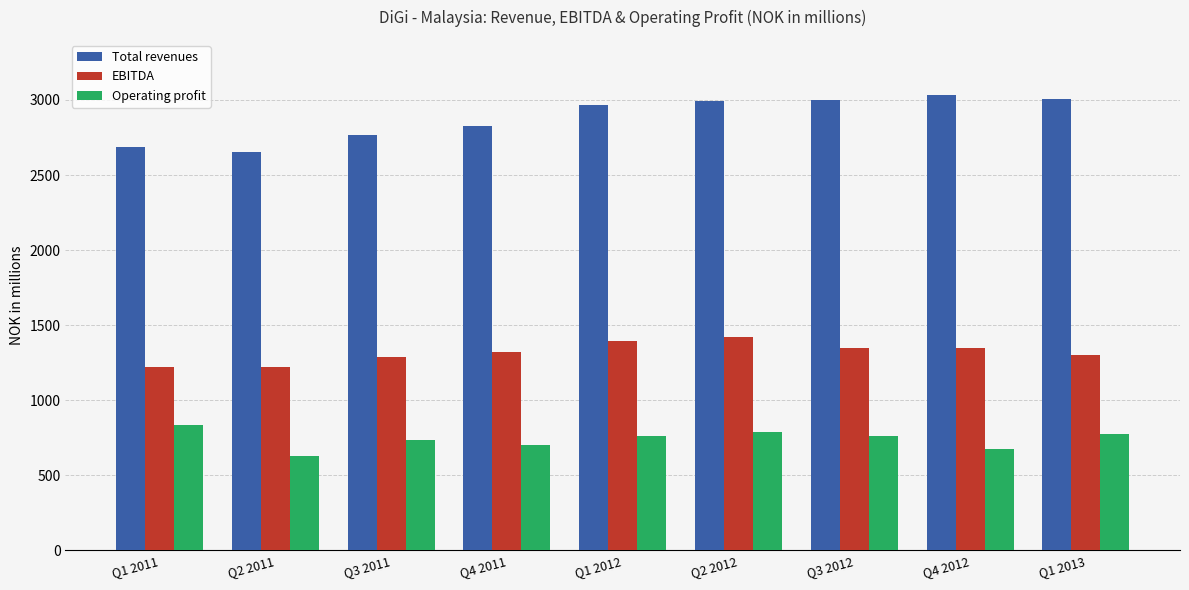

What is the maximum value shown in the chart?

3030.8